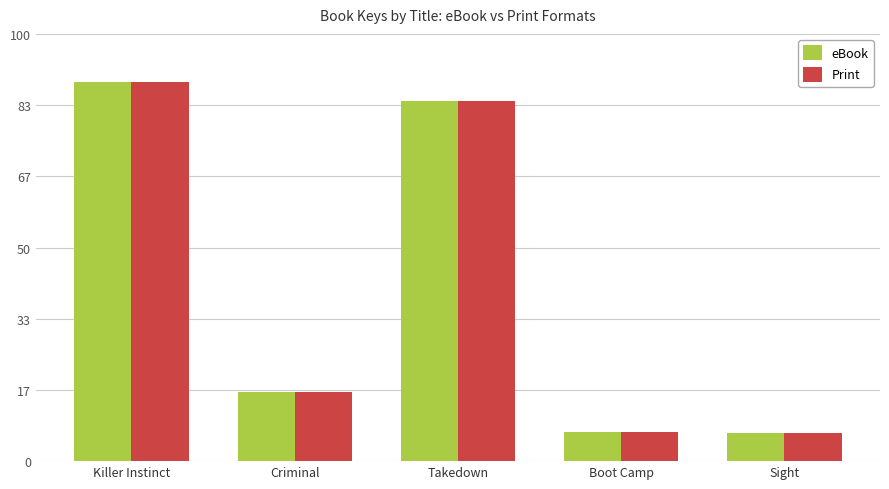

Are the bars grouped side by side (vs. stacked)?

Yes